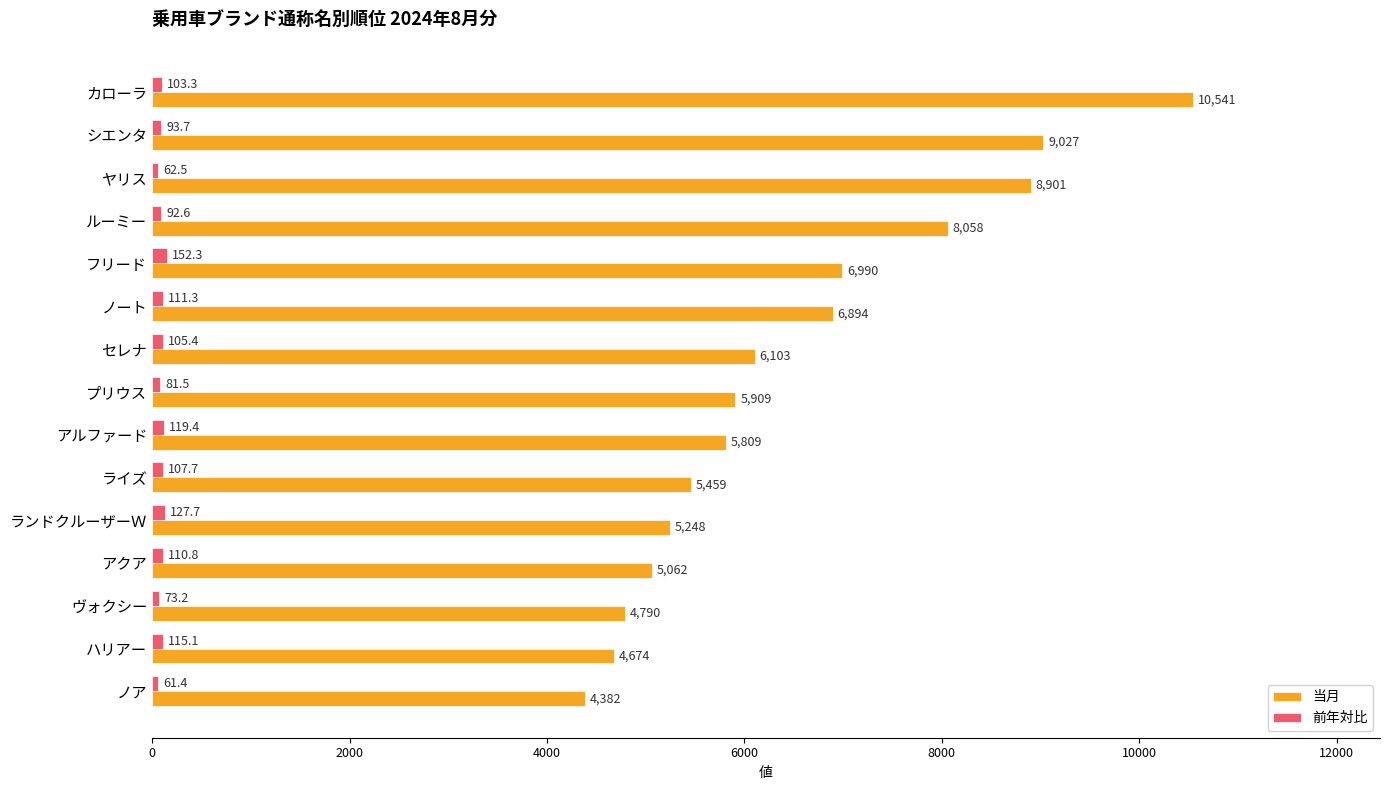

The 当月 series shows 5459.0 at ライズ. True or false?

True